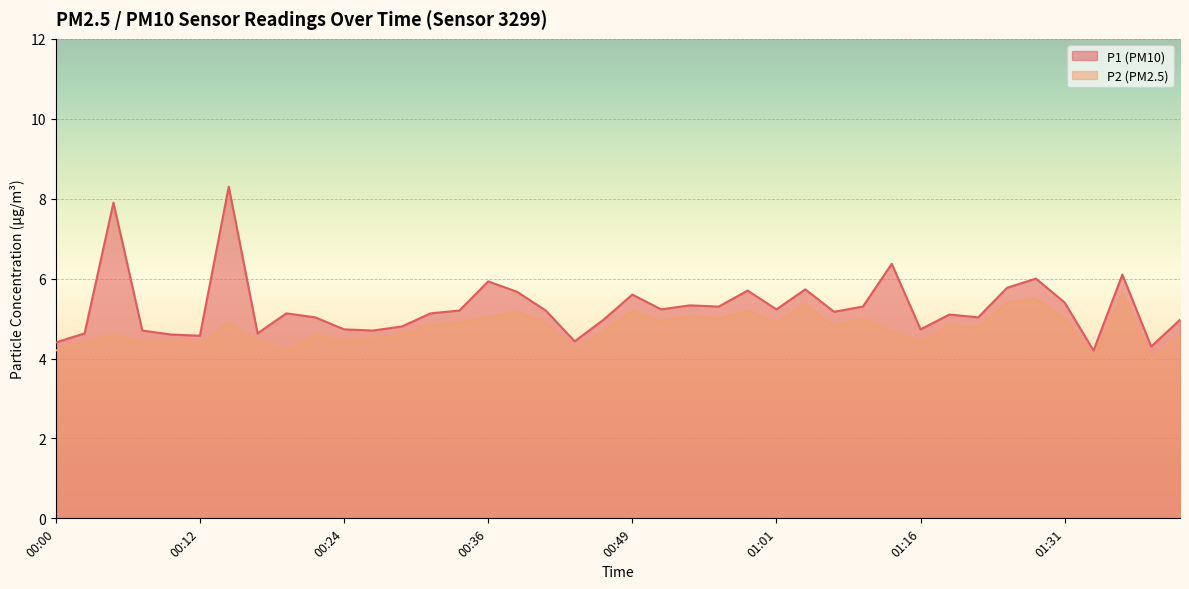

What is the label of the 26th point from the left?

01:01